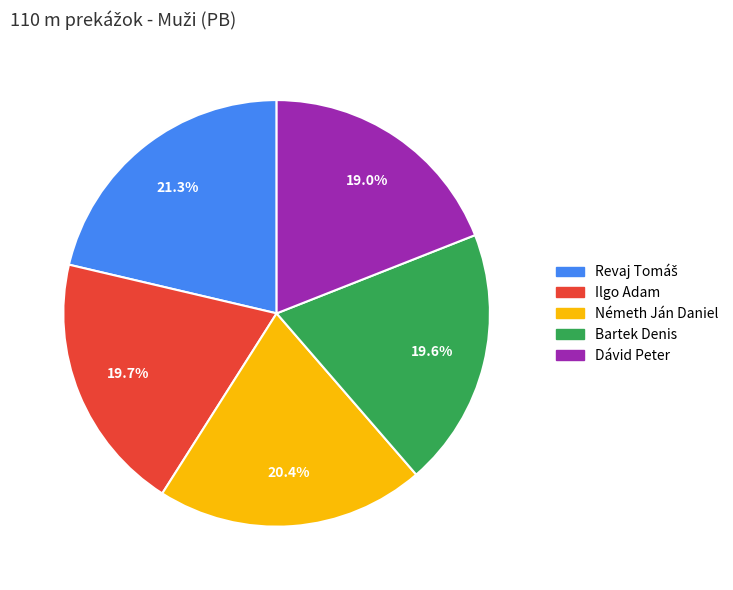

Count the number of slices in the pie.

5